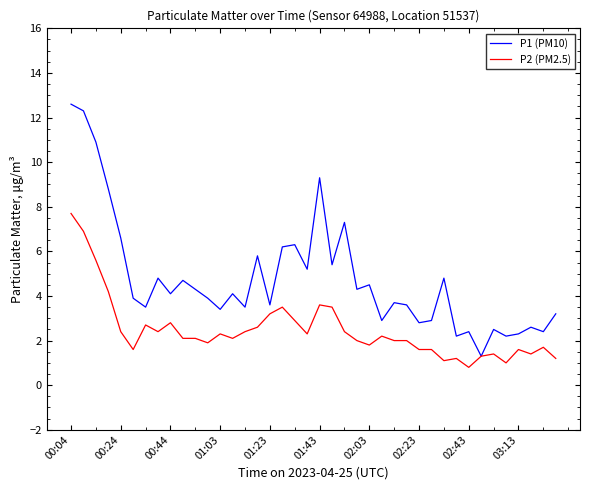

At how many categories does at least one series exceed 1?

40